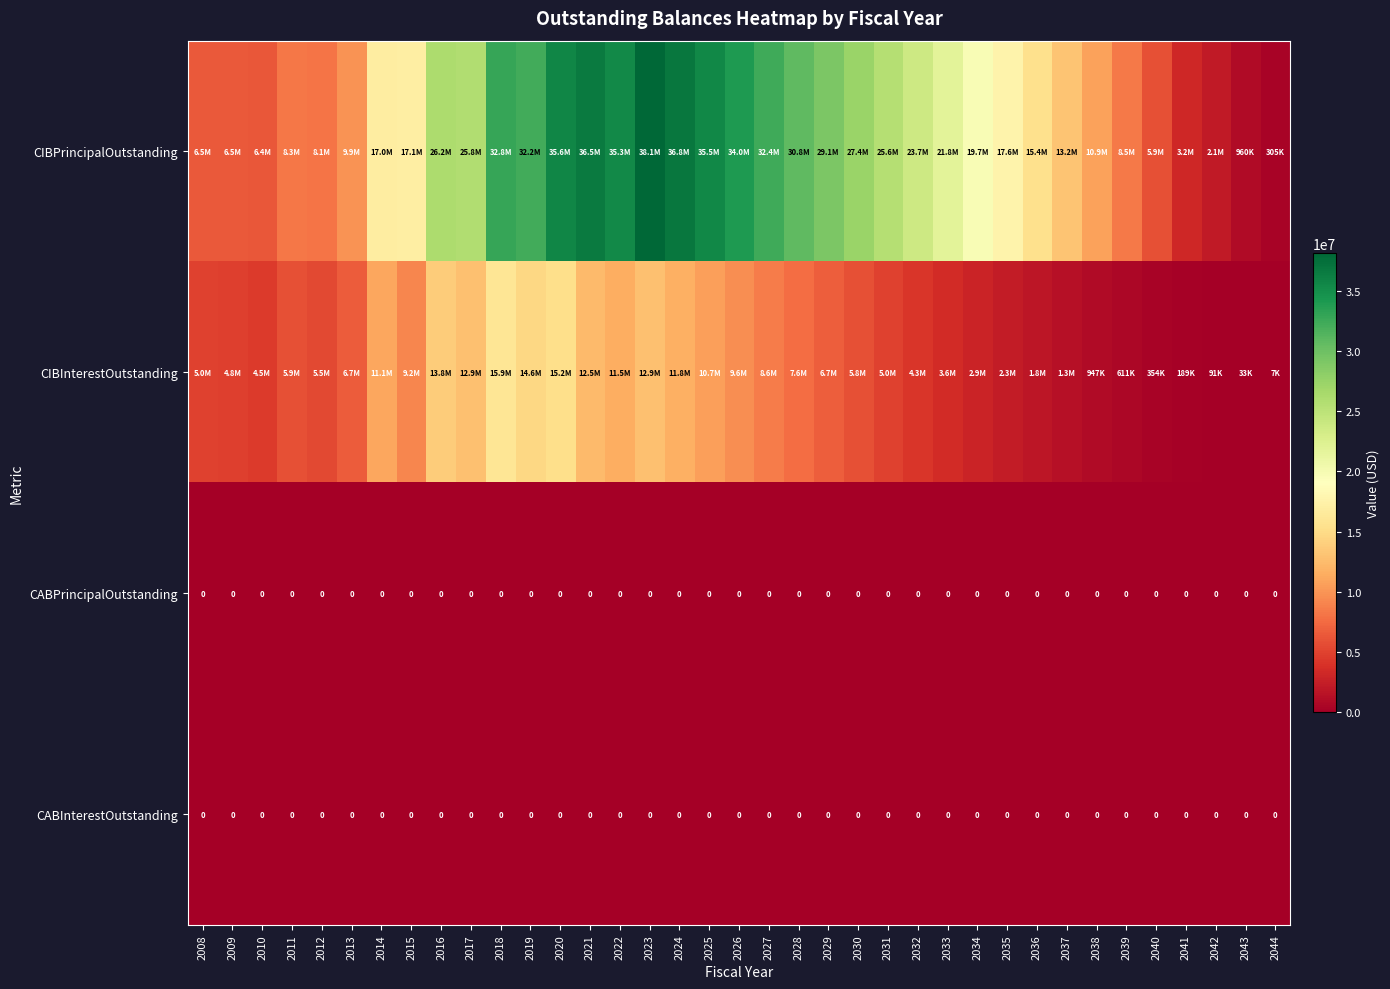

What is the spread (max minus min) of values at 2039?

8460000.0